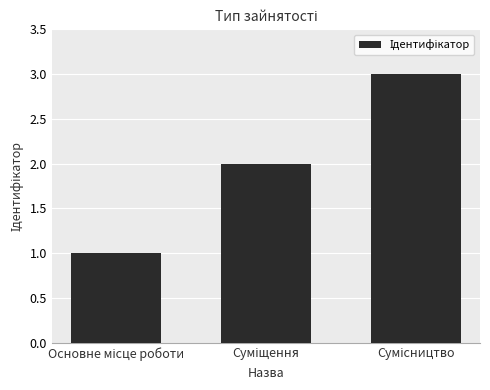

What is the maximum value shown in the chart?

3